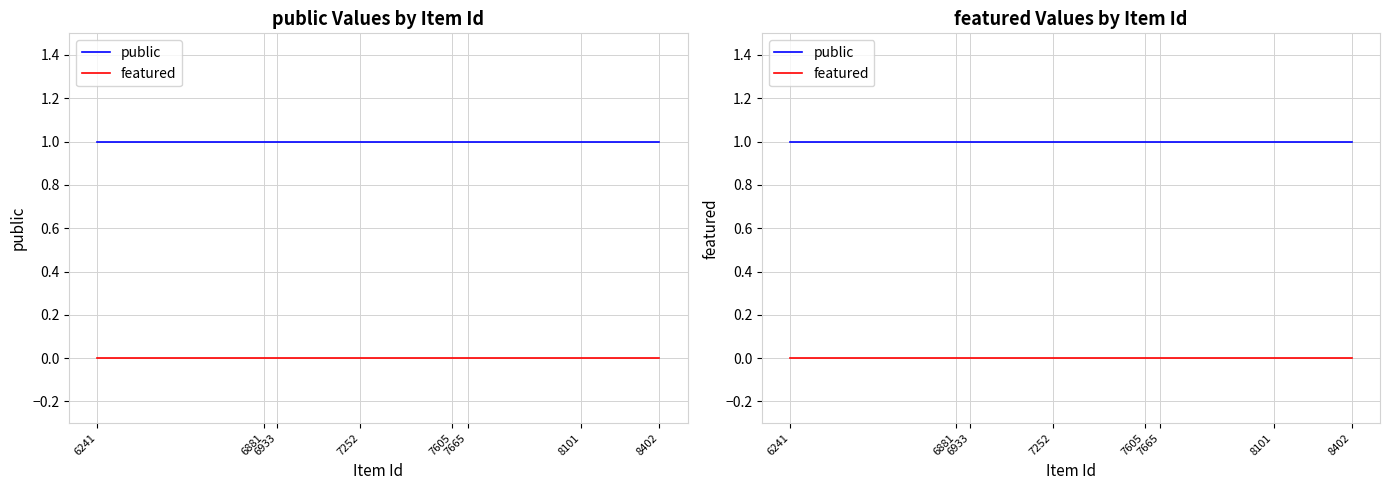

What is the total value across all series at 6881?

1